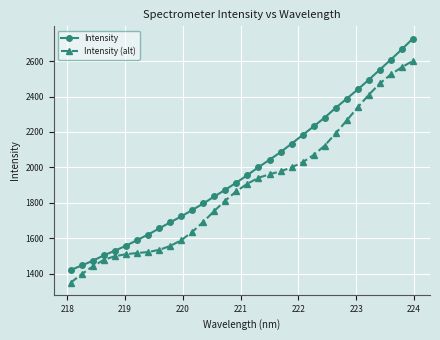

Which series has the widest spread of values?

Intensity